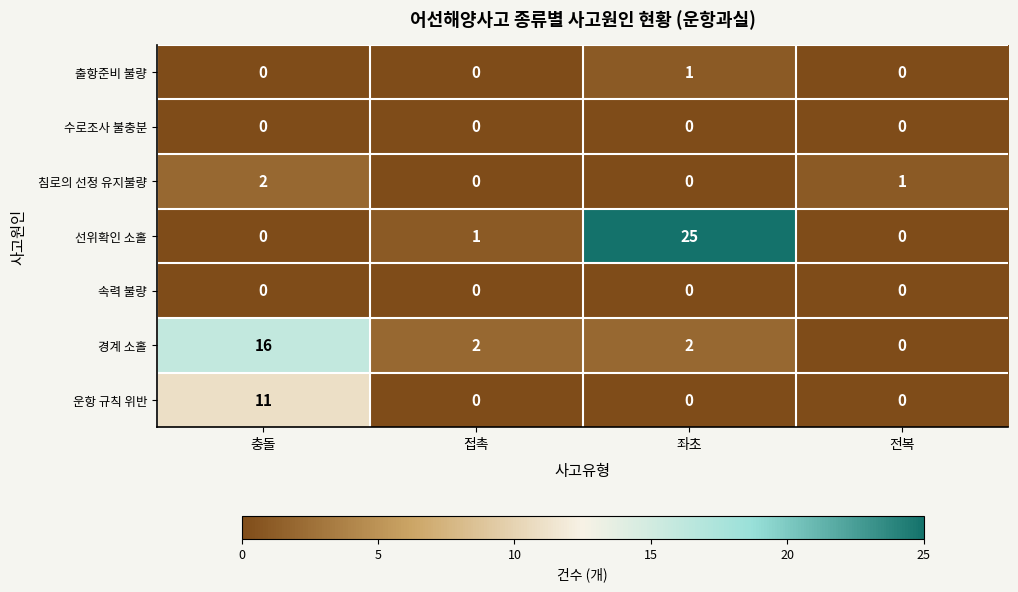

What is the maximum value for 경계 소홀?

16